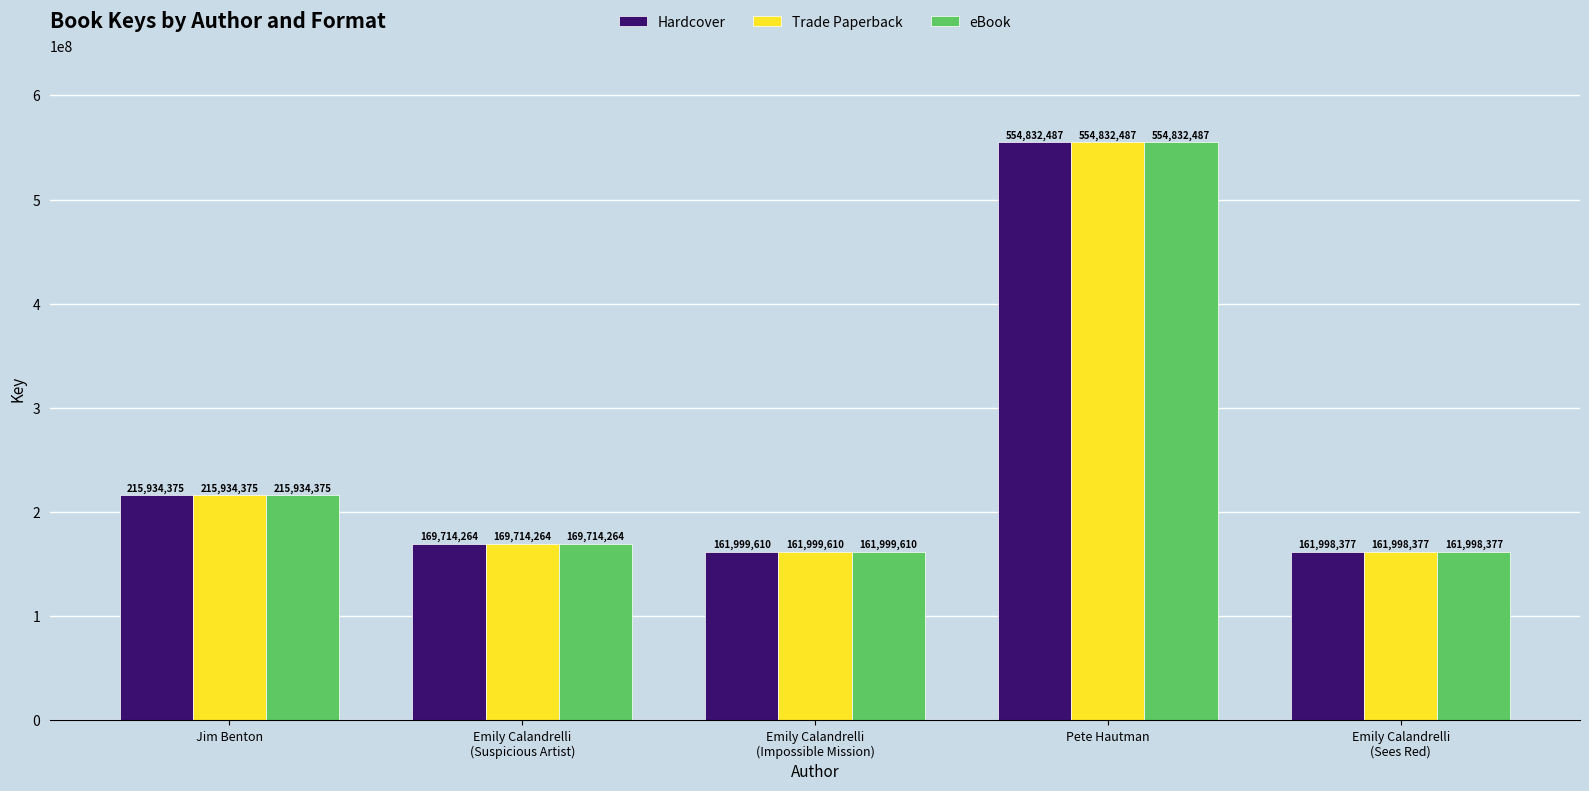

What is the label of the 2nd bar from the right?

Pete Hautman